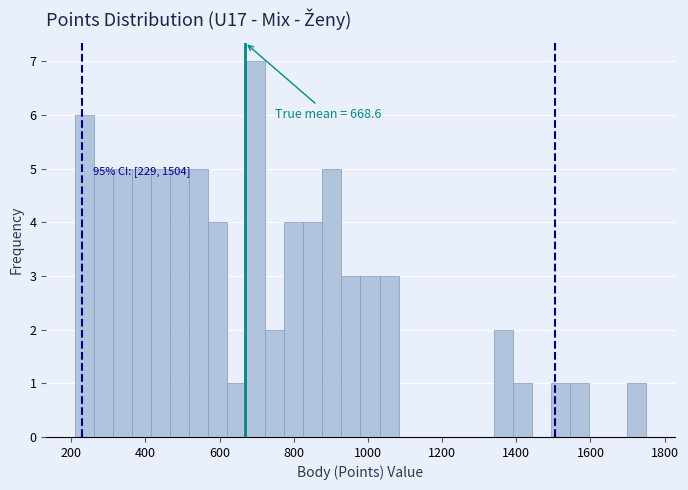

Around what value on the x-axis is the tallest bar? Give the approximate position of its centre, as read against the axis.

700